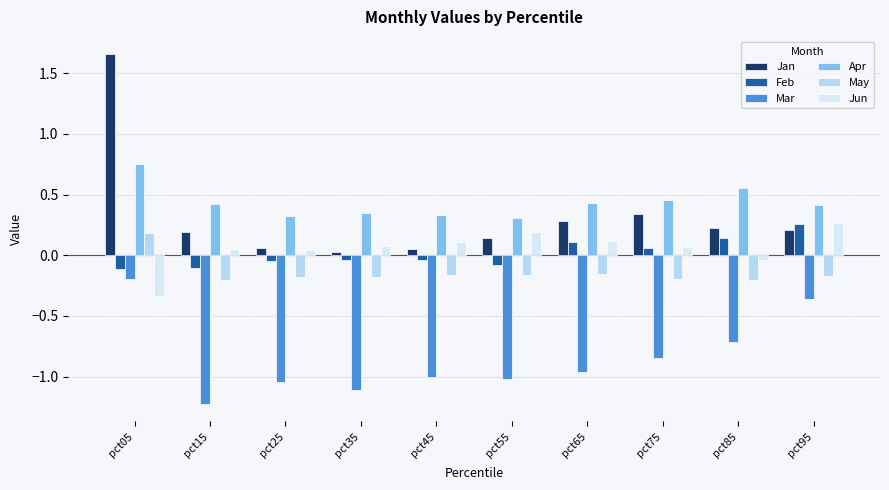

Rank the series by their maximum value, from highest to lowest.

Jan, Apr, Jun, Feb, May, Mar